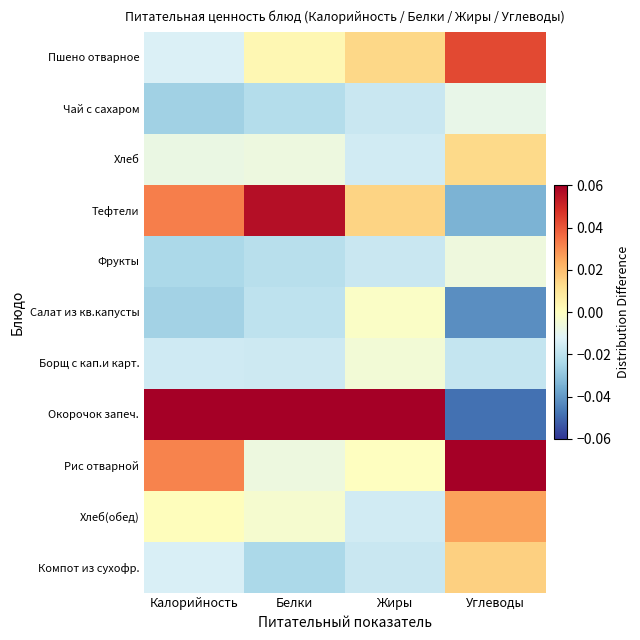

What is the spread (max minus min) of values at Белки?

0.1